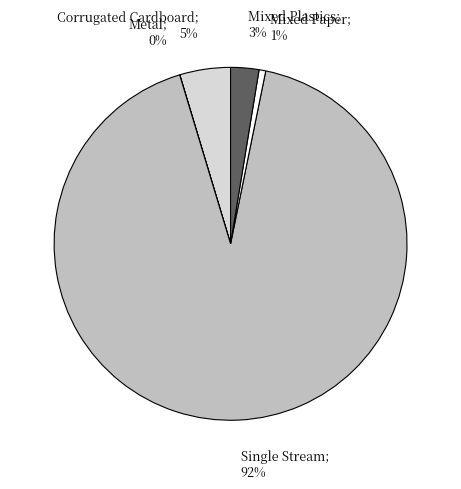

To the nearest percent, what is the average slice percentage?

20%